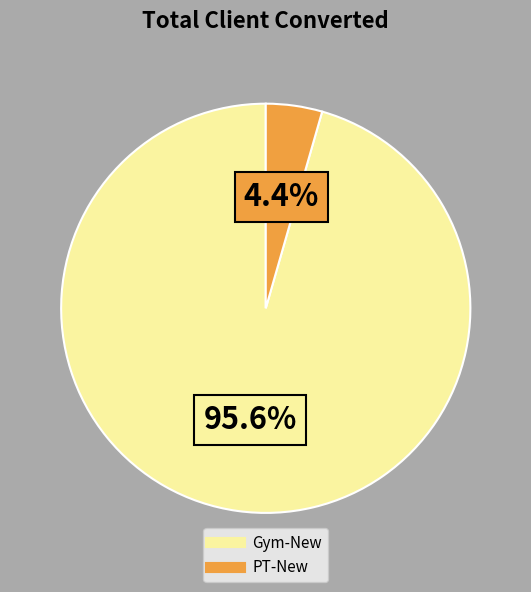

To the nearest percent, what percentage of the pie is Gym-New?

96%